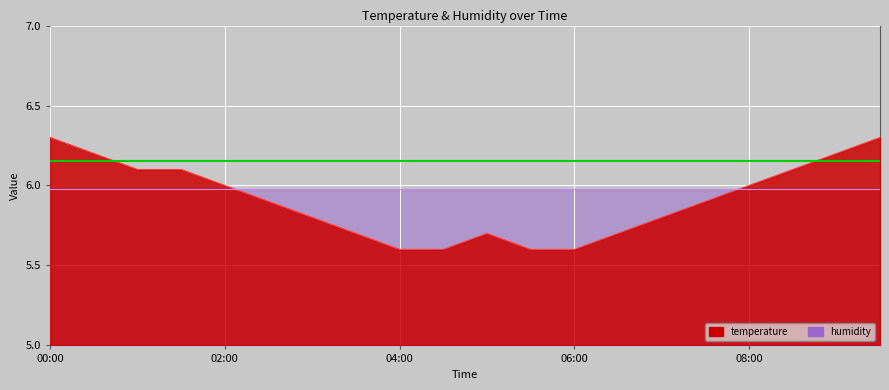

At which label is the value closest to 5?

04:00